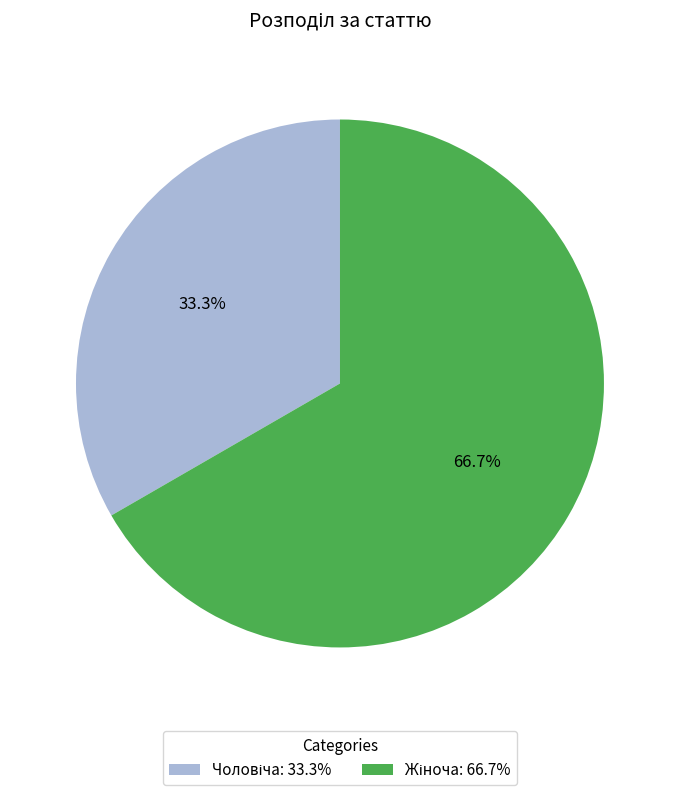

Is there a majority slice in this chart?

Yes